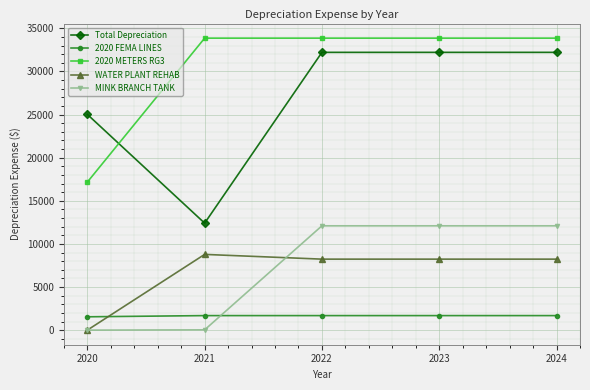

The value of 2020 METERS RG3 at 2023 is 33864.5. True or false?

True